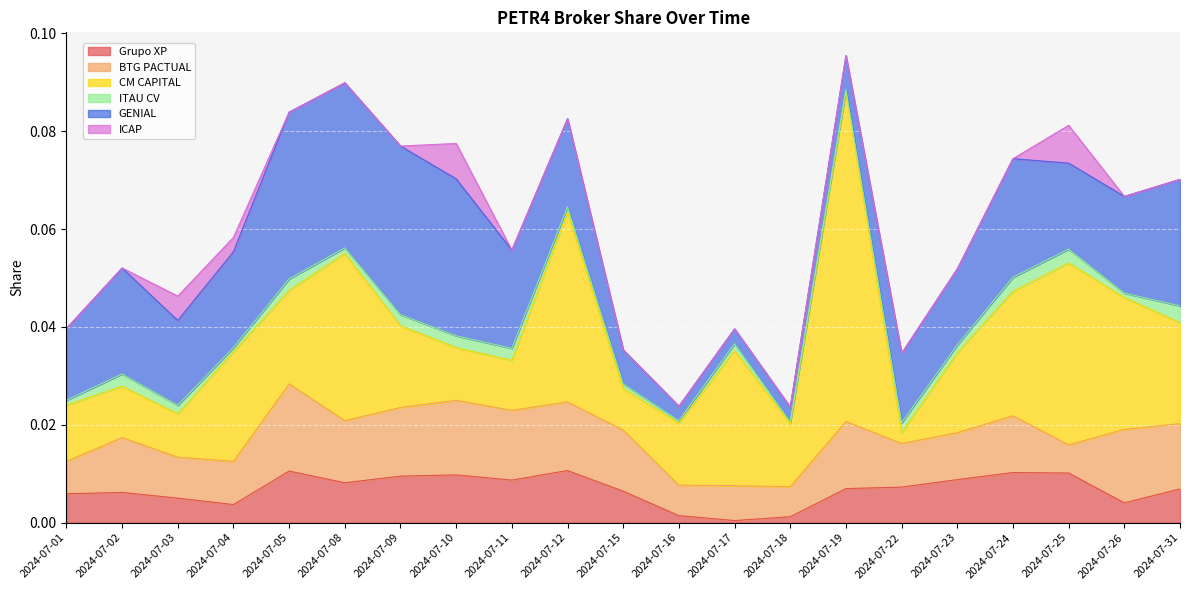

How many lines are shown in the chart?

6